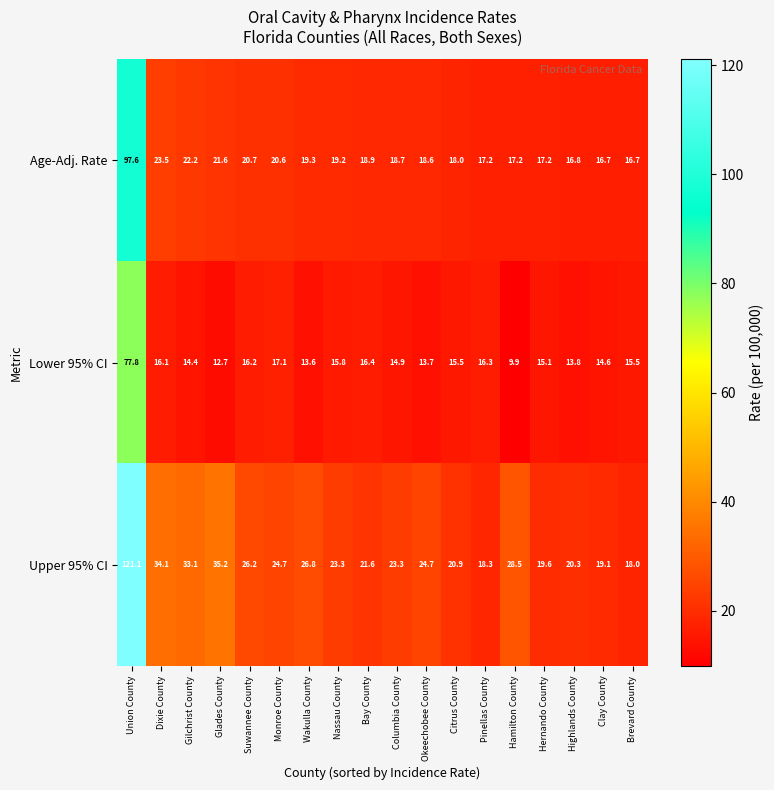

The Lower 95% CI series shows 22.0 at Clay County. True or false?

False